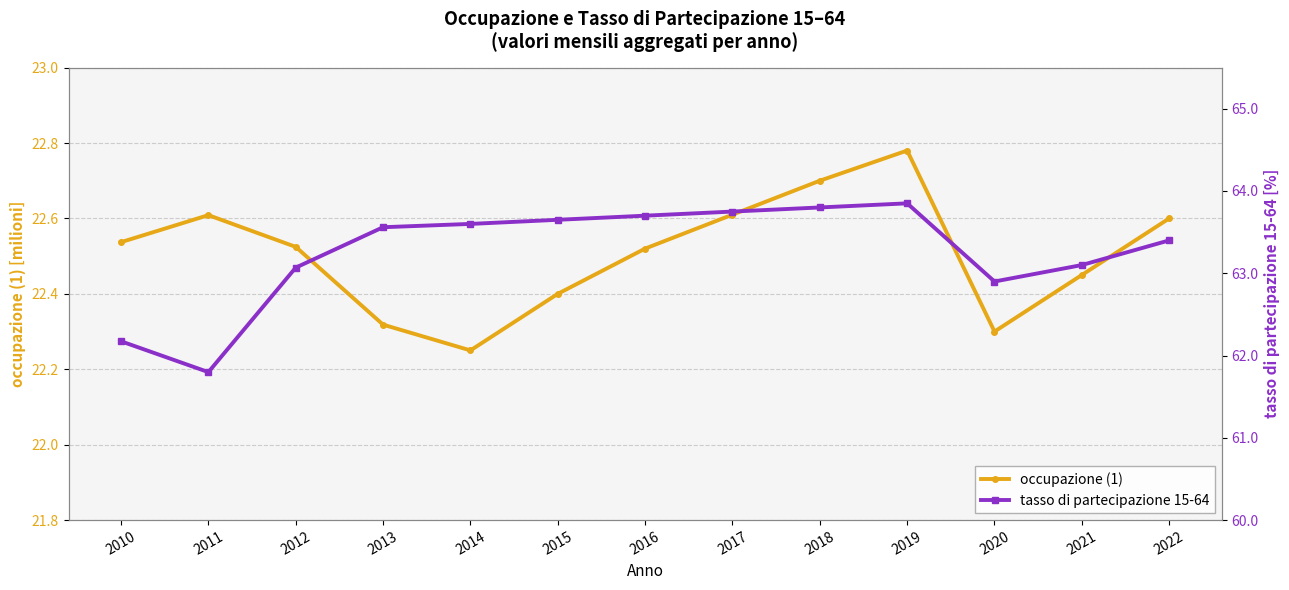

Reading left to right, list all the values displayed in this chart.

occupazione (1): 2010=22.5	2011=22.6	2012=22.5	2013=22.3	2014=22.2	2015=22.4	2016=22.5	2017=22.6	2018=22.7	2019=22.8	2020=22.3	2021=22.4	2022=22.6
tasso di partecipazione 15-64: 2010=62.2	2011=61.8	2012=63.1	2013=63.6	2014=63.6	2015=63.6	2016=63.7	2017=63.8	2018=63.8	2019=63.9	2020=62.9	2021=63.1	2022=63.4